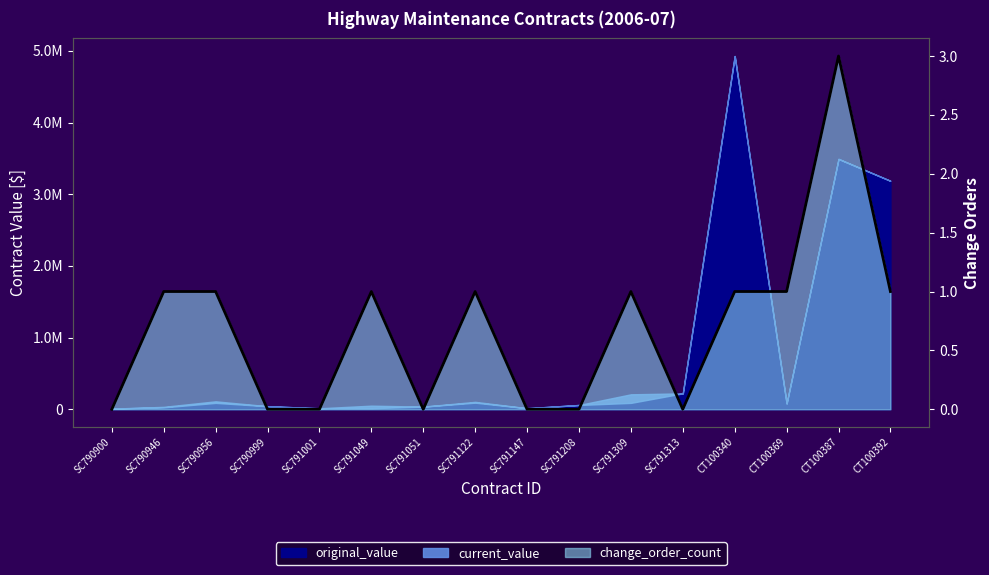

What value does the data have at CT100340?

1